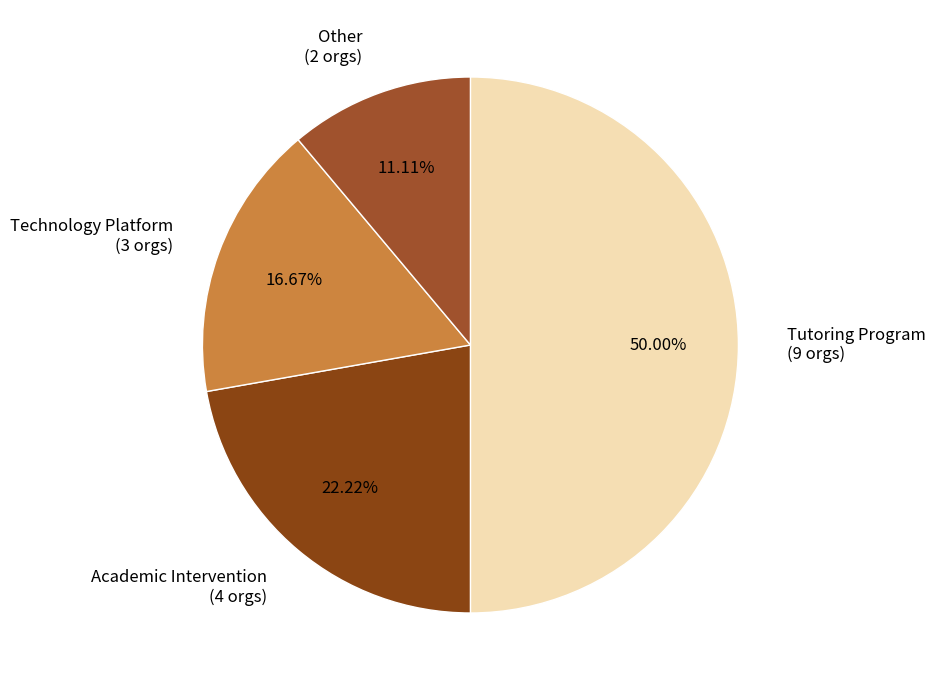

Combined, what portion of the pie is Other and Technology Platform?

27.8%